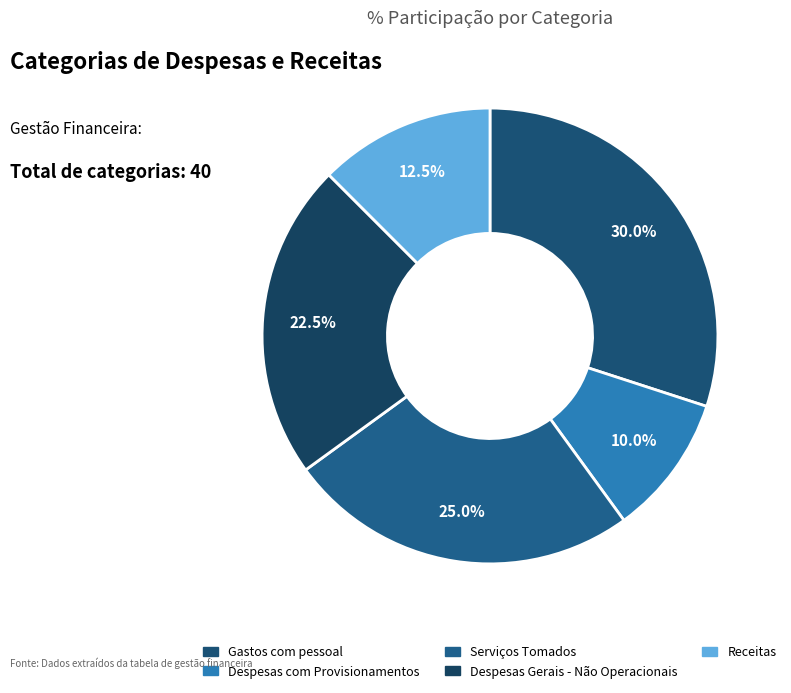

Between Despesas Gerais - Não Operacionais and Receitas, which is larger?

Despesas Gerais - Não Operacionais